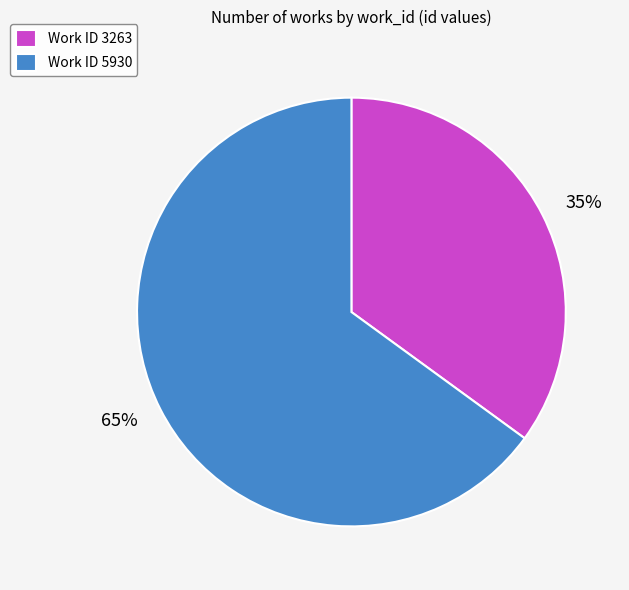

What is the smallest slice in the pie chart?

Work ID 3263